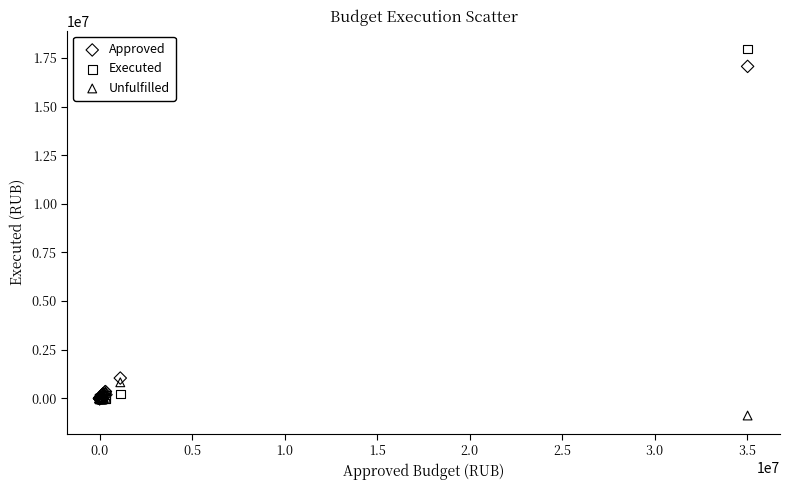

What are all the series names shown in the legend?

Approved, Executed, Unfulfilled